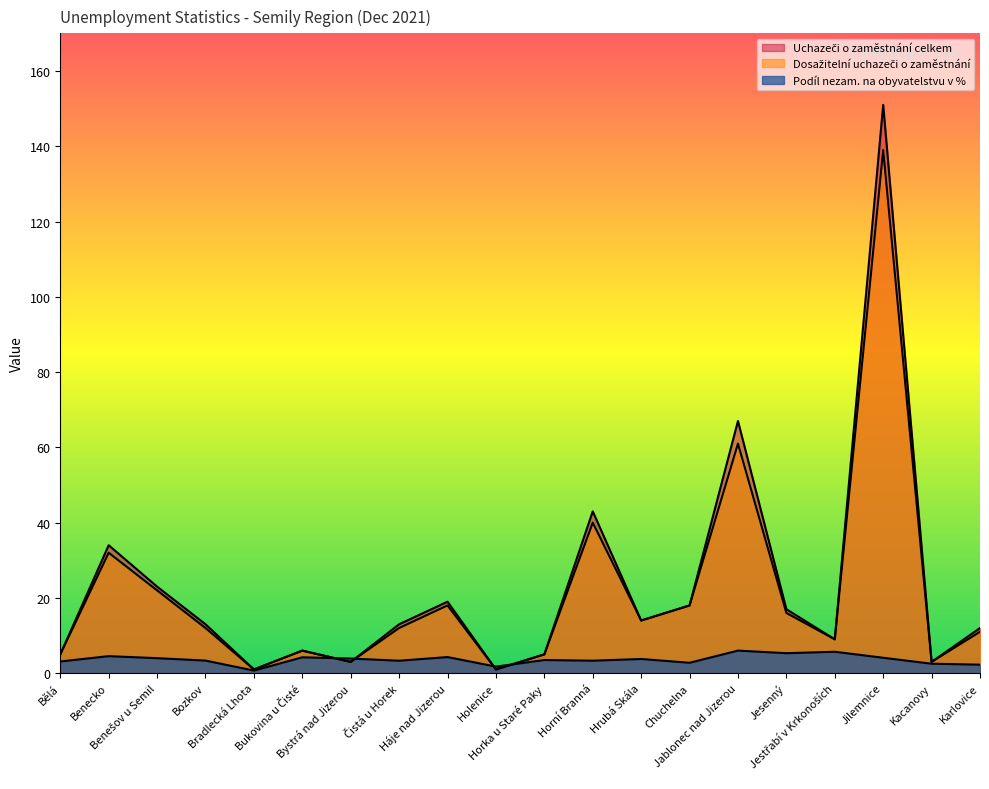

What is the label of the 7th point from the right?

Chuchelna